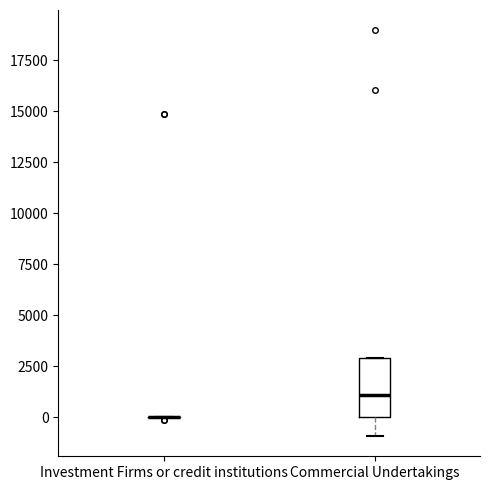

Reading left to right, read every box against the y-axis: the position of its median line, the range the box covers, and the ends of its whiskers. The values are not printed on the chart, so give them approximately, as read against the axis.

Investment Firms or credit institutions: box collapsed to a line at 0, whiskers 0 to 0
Commercial Undertakings: median 1000, box 0 to 3000, whiskers -1000 to 3000